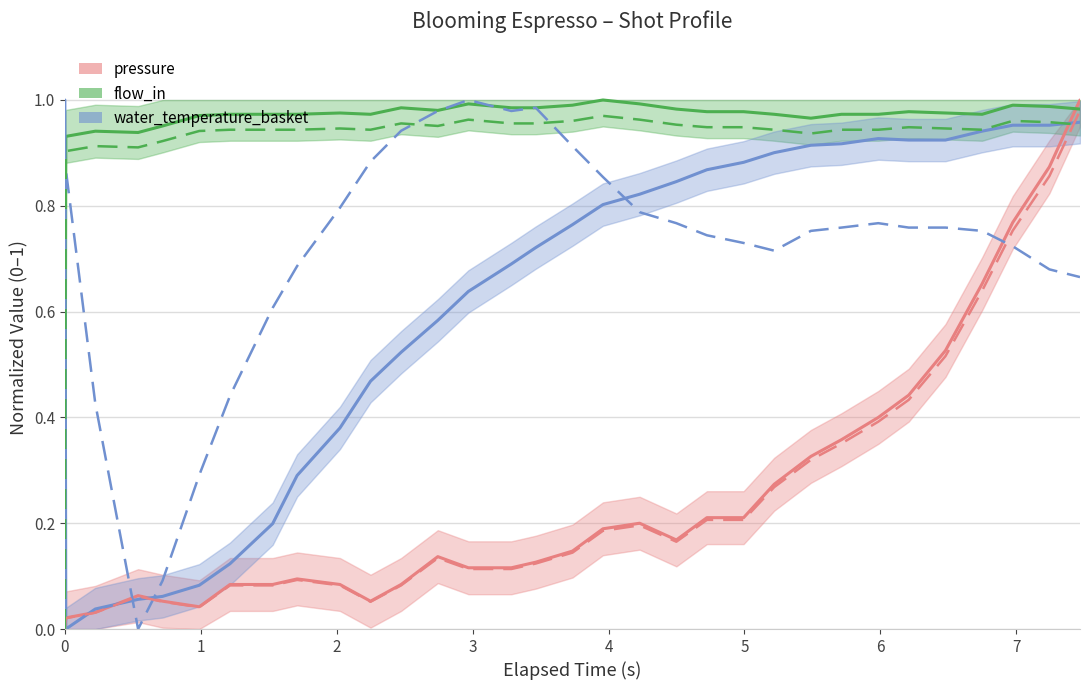

What is the average value of the flow_in_mid series?

0.9